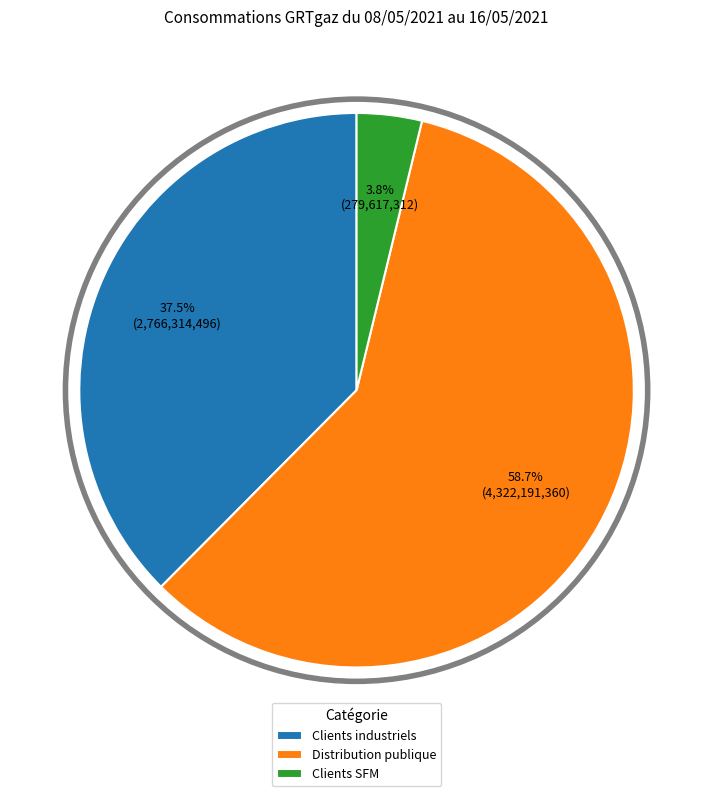

Rank the categories by value from lowest to highest.

Clients SFM, Clients industriels, Distribution publique